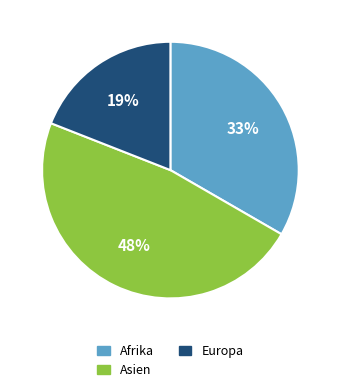

Count the number of slices in the pie.

3